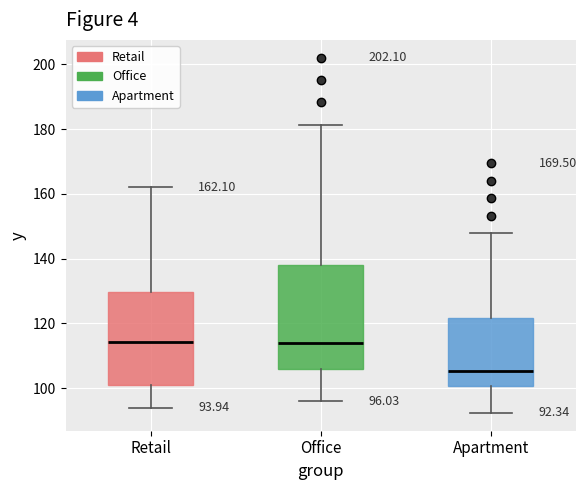

Comparing the boxes themselves (not the whiskers), which one is the tallest?

Office